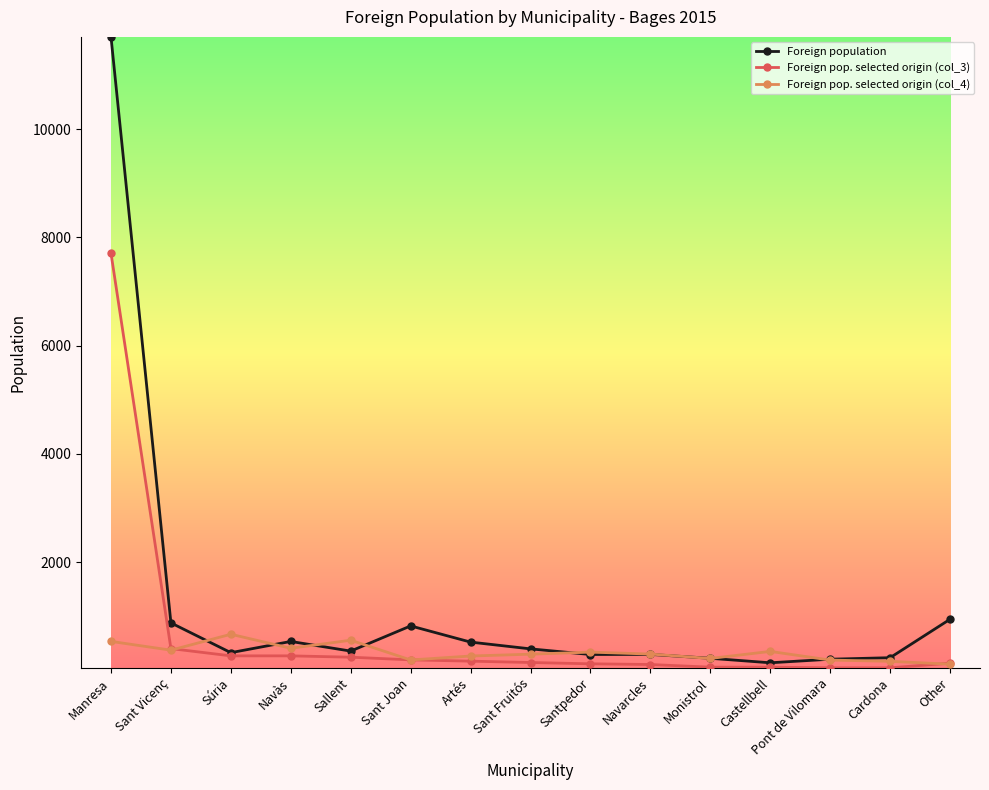

Which series has the largest range (max minus min)?

Foreign population